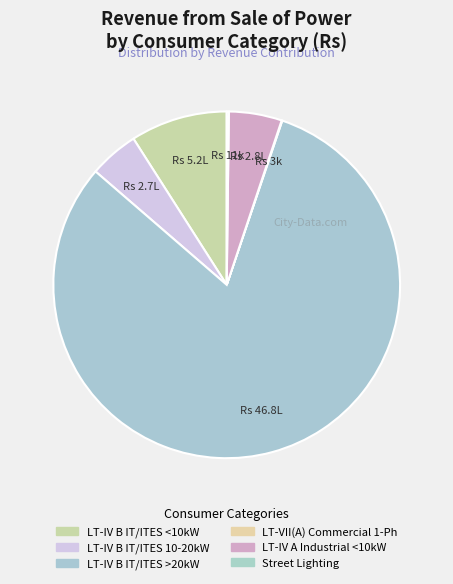

To the nearest percent, what is the difference between the largest and smallest slice percentages?

81%